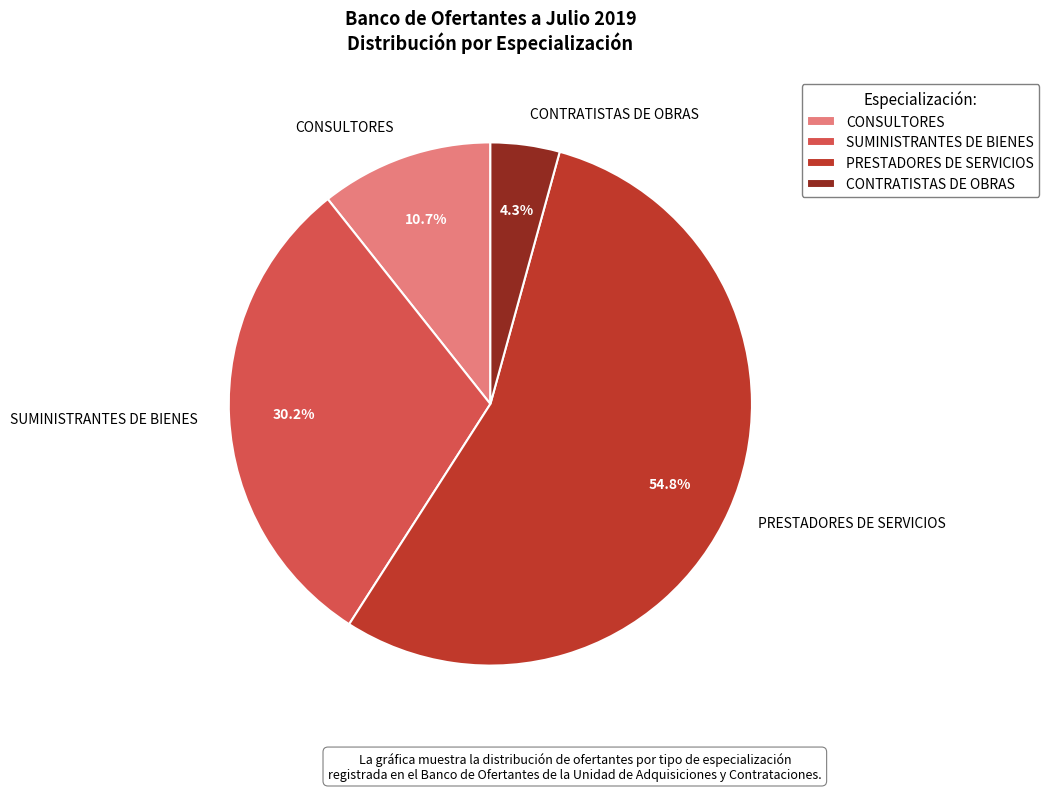

True or false: CONSULTORES accounts for 11% of the total.

True